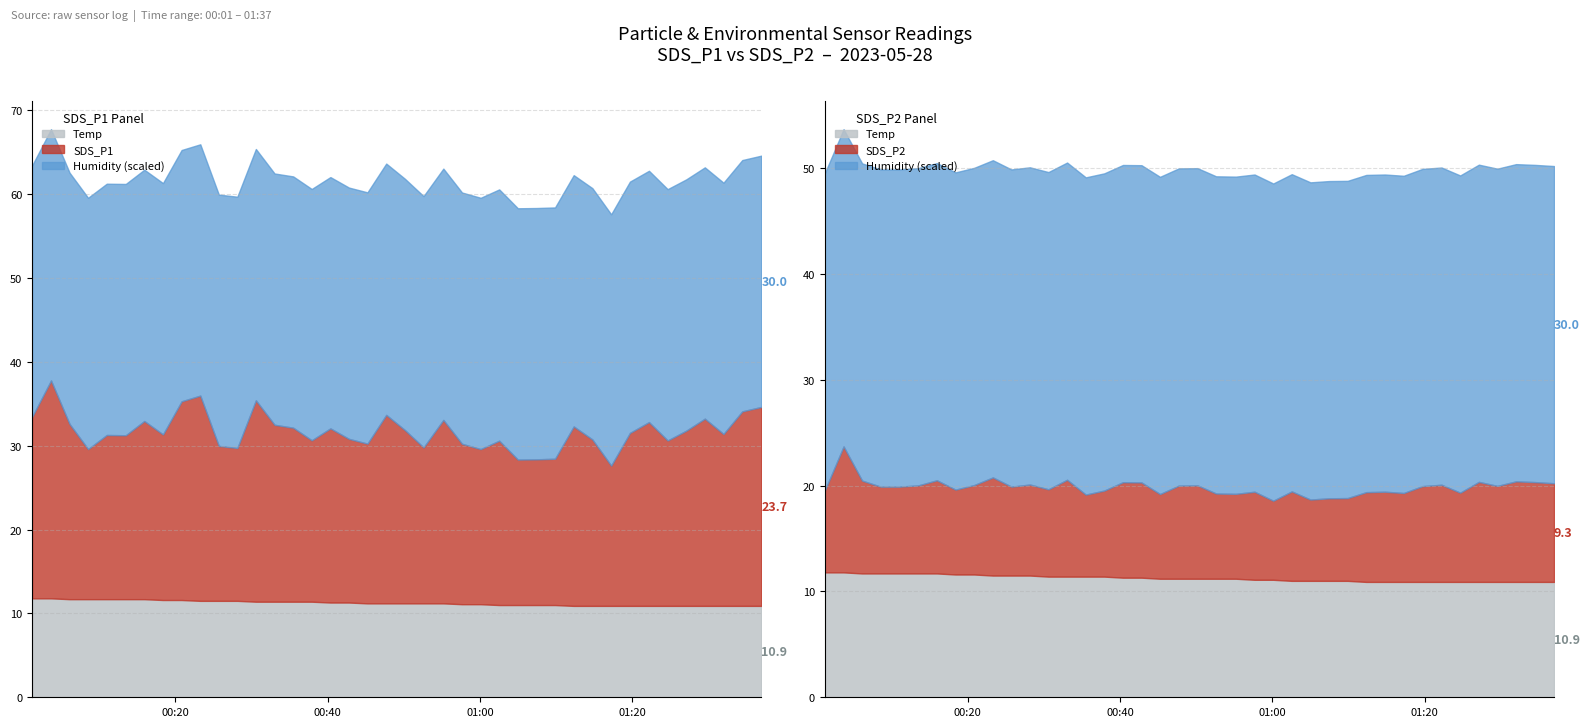

At 2023/05/28 00:30:35, list the series in order from largest to smallest.

Humidity, SDS_P1, Temp, SDS_P2